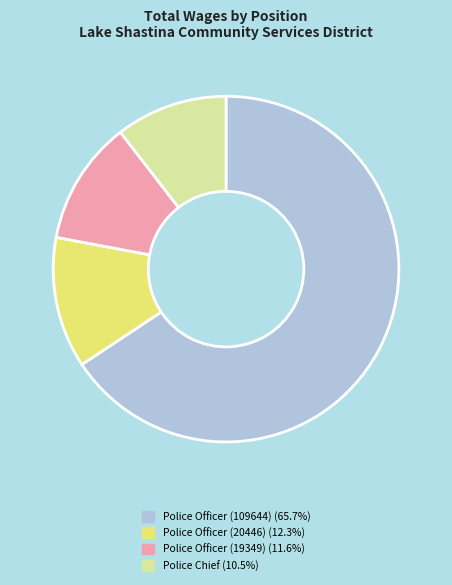

Does Police Officer (20446) account for over 50% of the chart?

No